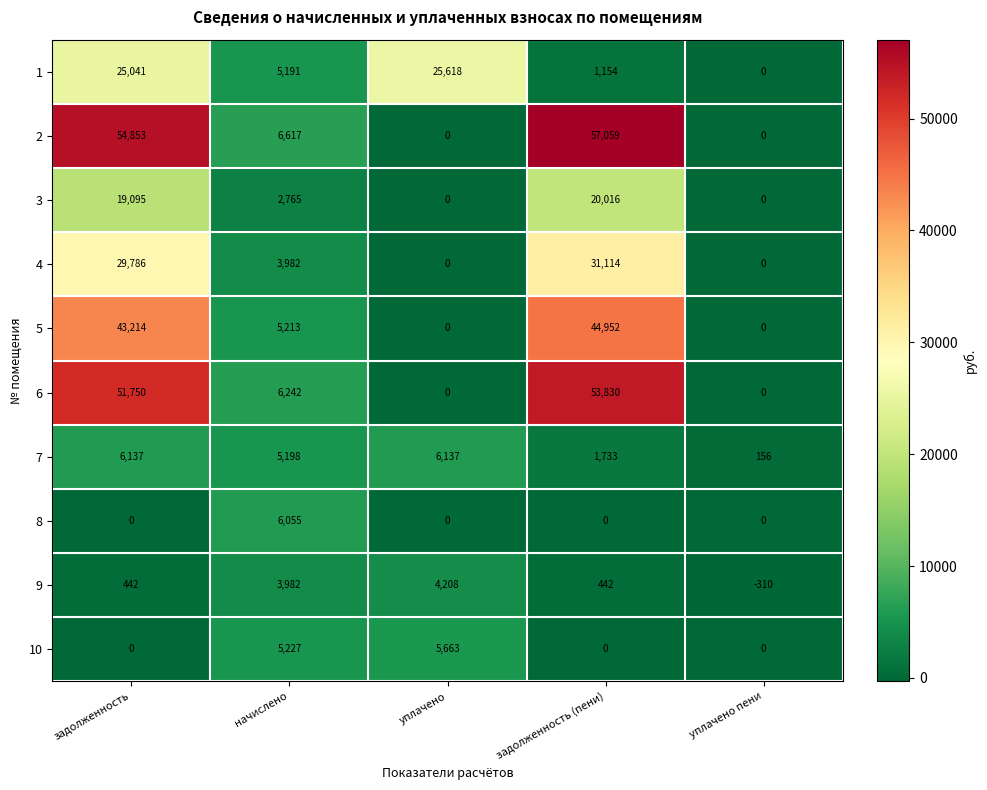

What is the sum of all 10 values?

10890